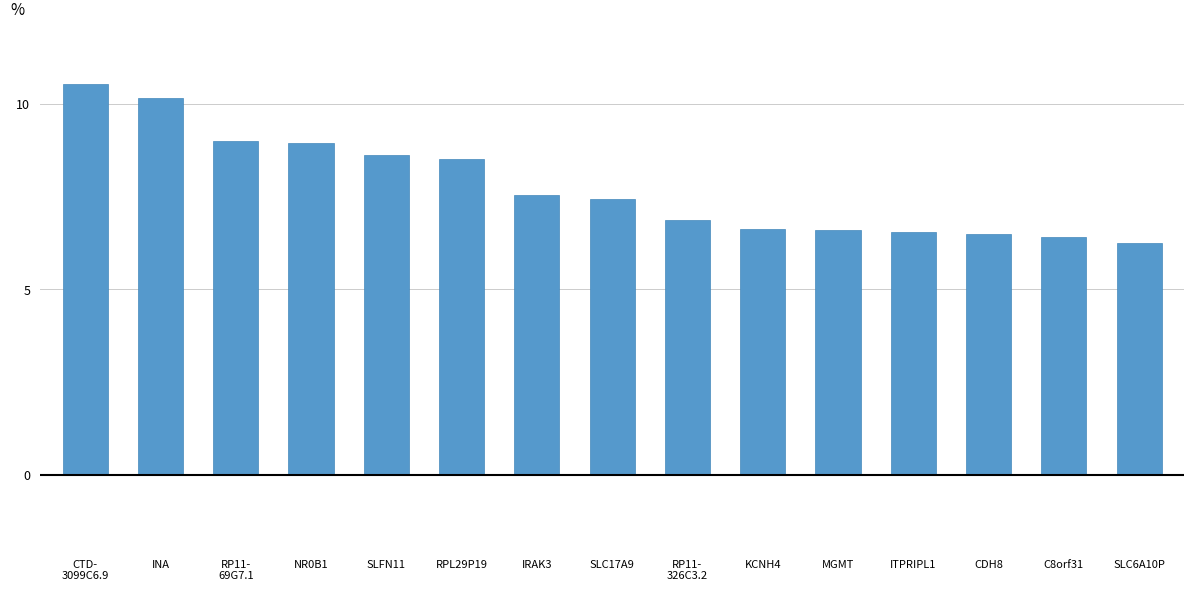

Is it true that the value at MGMT is 10.8?

False